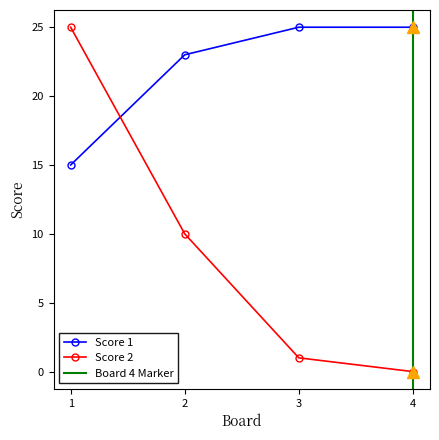

True or false: Score 2 has a value of 15 at 2.

False